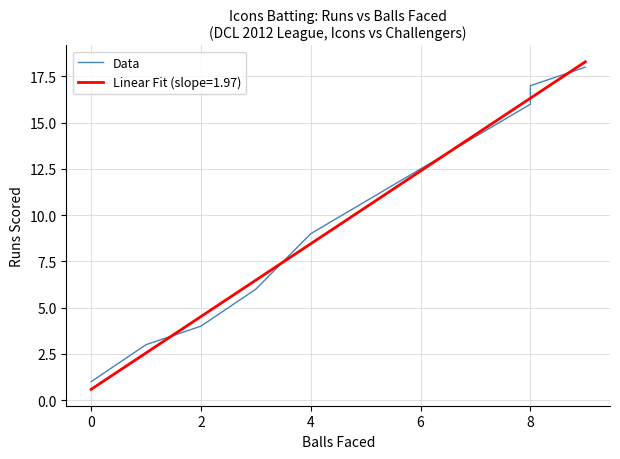

What is the lowest value of the Linear Fit (slope=1.97) series?

0.6